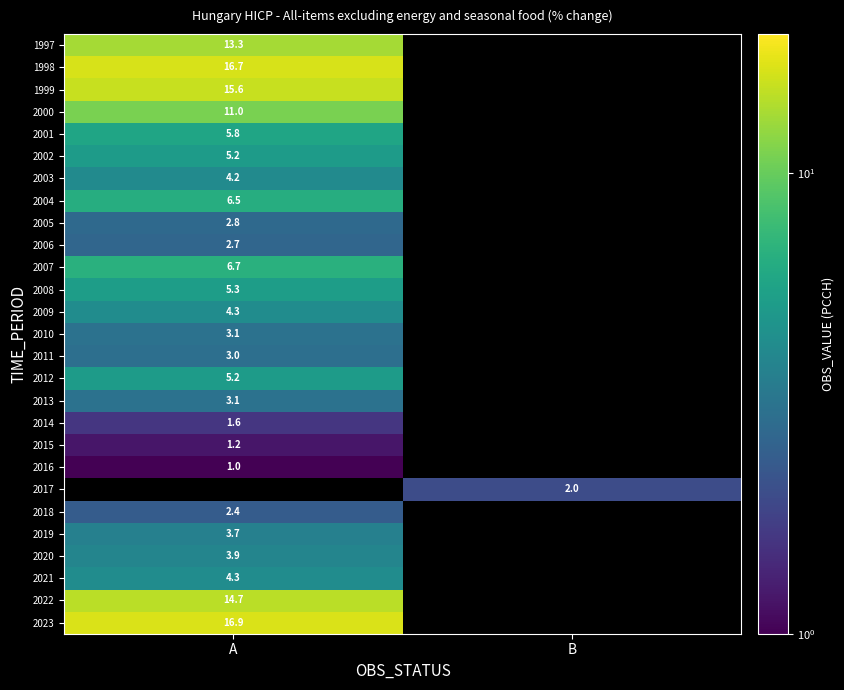

Between A and B, which is larger?

B